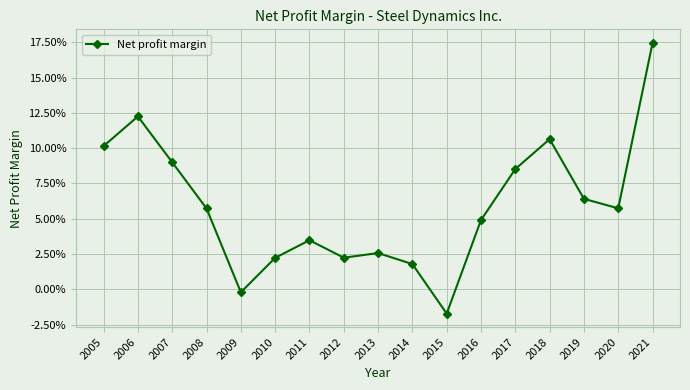

True or false: the data shows 0.1 at 2008.

False